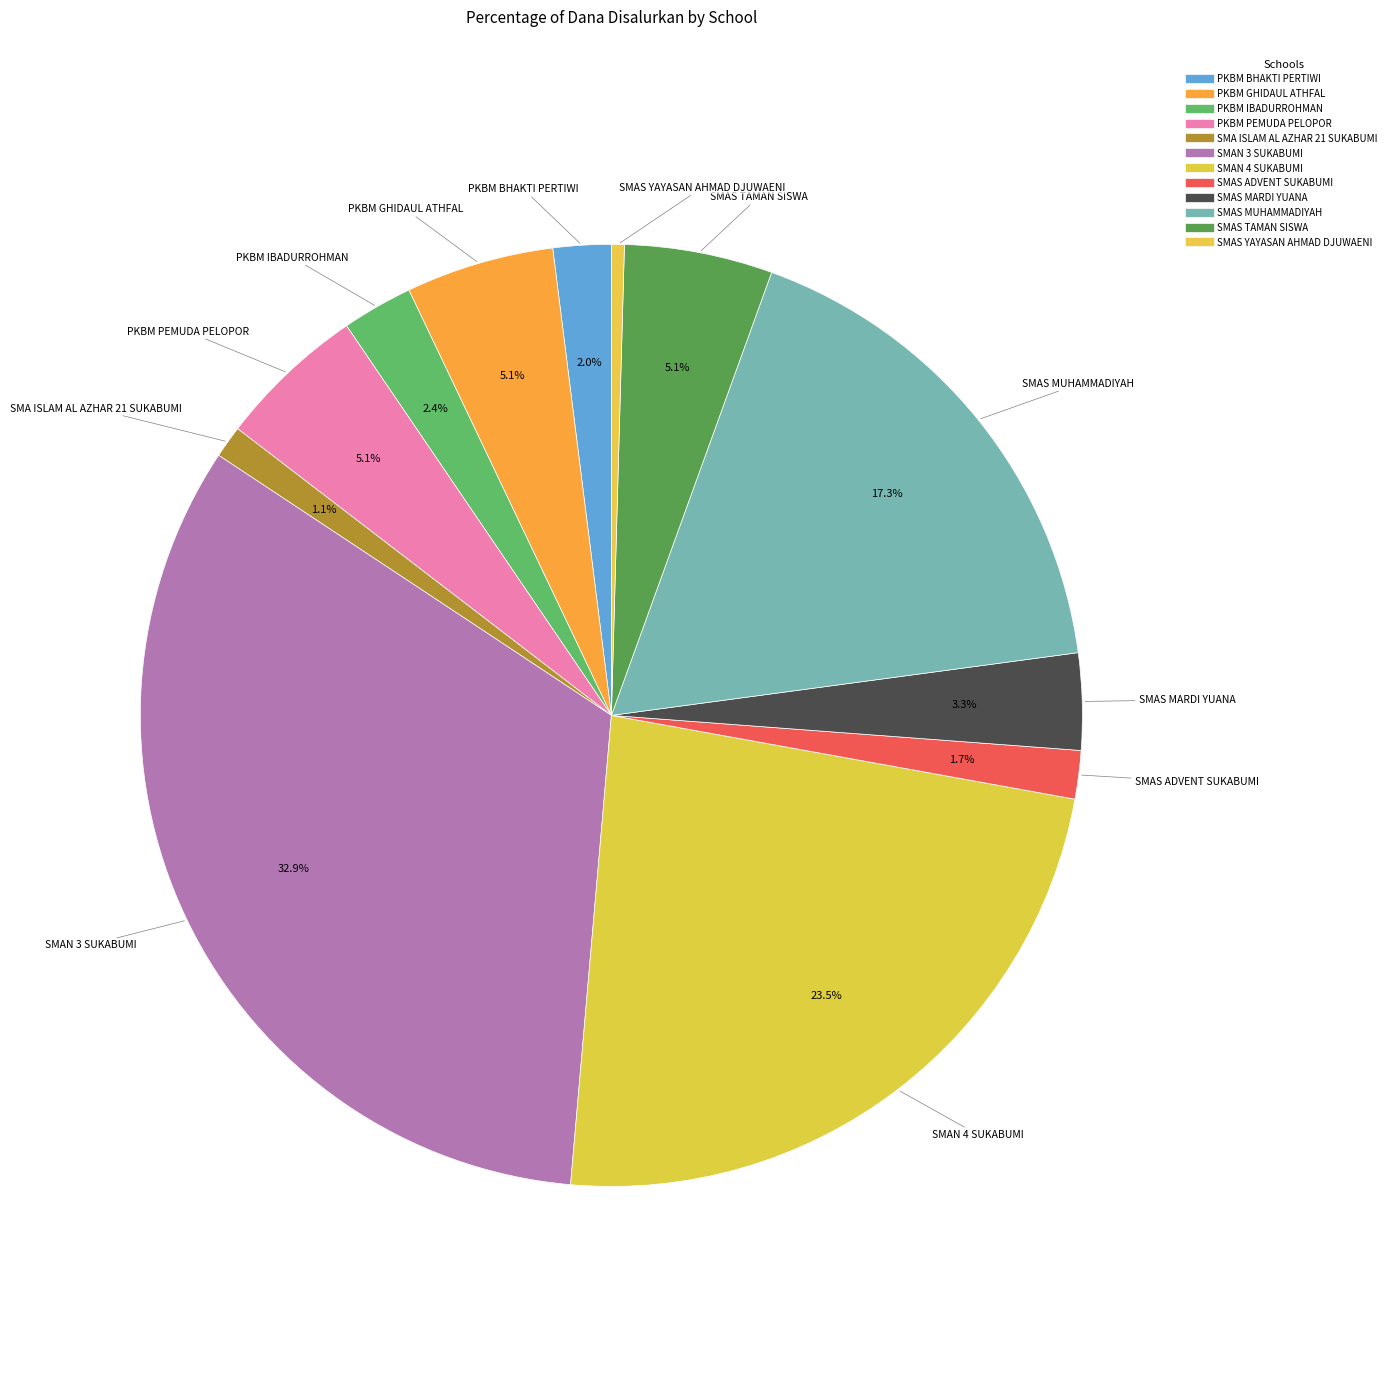

Does any single category account for the majority?

No